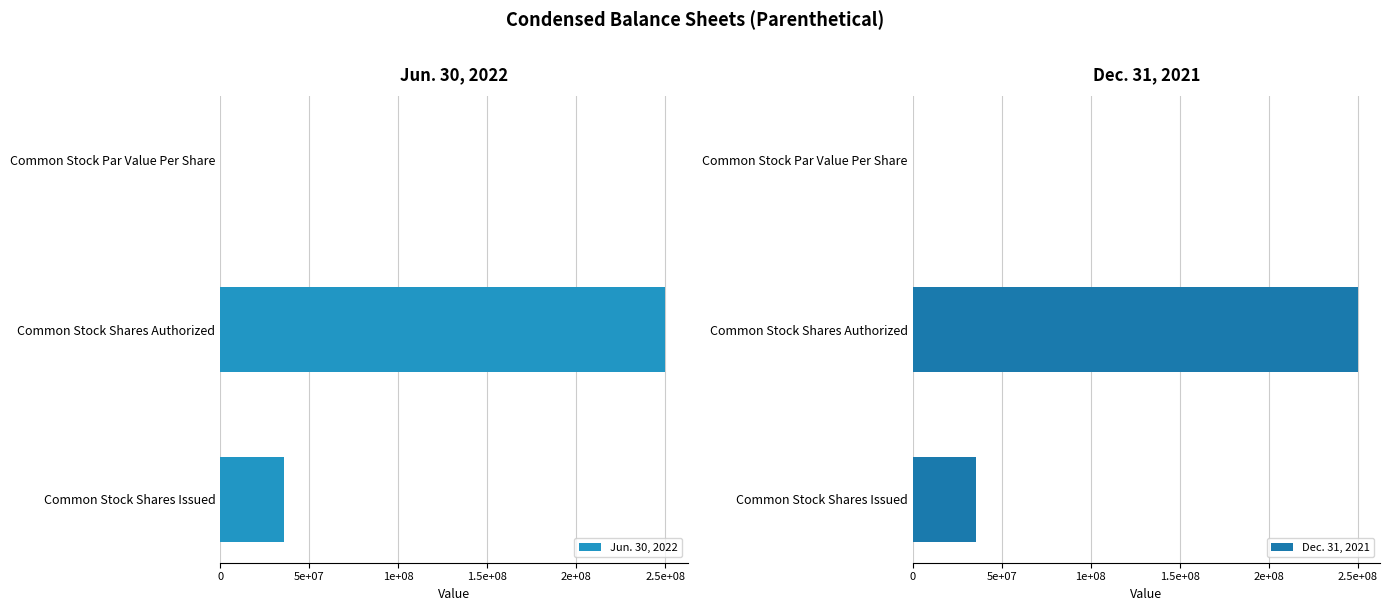

Rank the series at Common Stock Shares Issued from lowest to highest value.

Dec. 31, 2021, Jun. 30, 2022